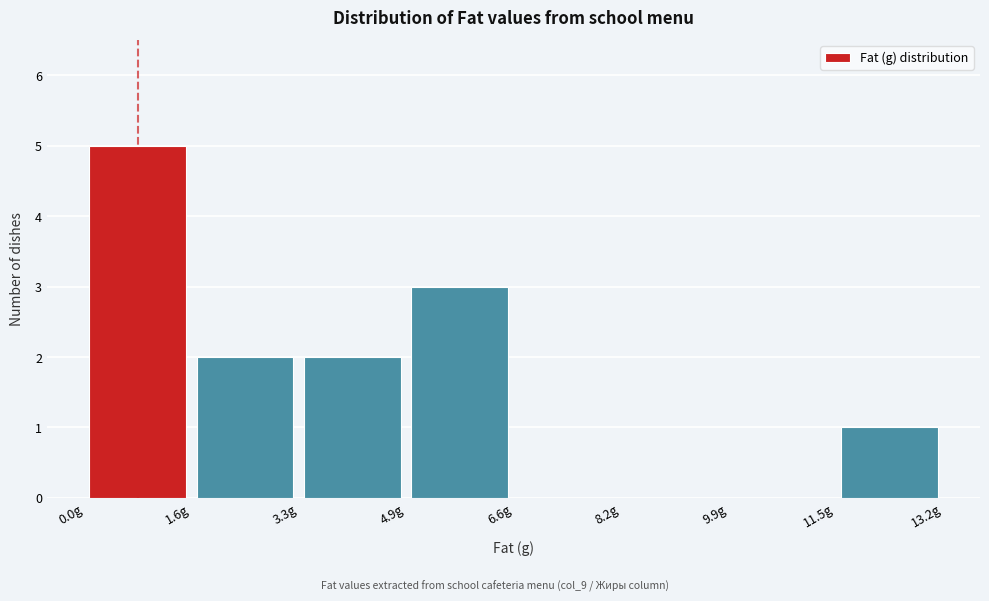

What is the height of the bar covering 3.2 to 5.0 on the x-axis? Neither the bar edges nor the heights are printed on the chart, so give them approximately, as read against the axes.

2